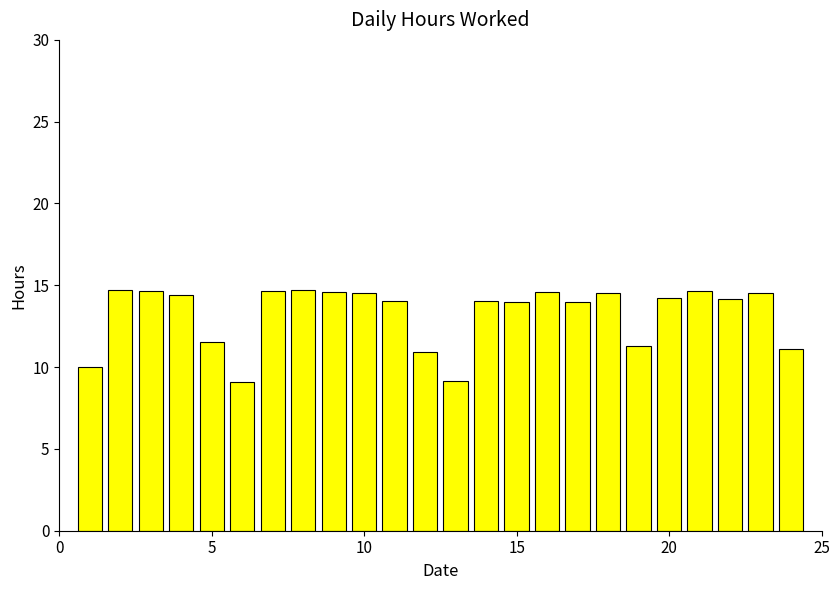

What is the maximum value shown in the chart?

14.7